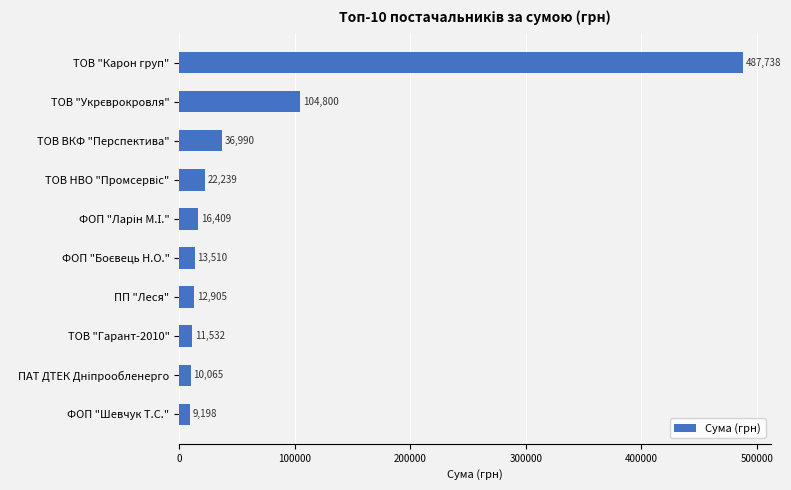

Approximately how many times larger is the value at ТОВ "Карон груп" compared to ТОВ ВКФ "Перспектива"?

13.2